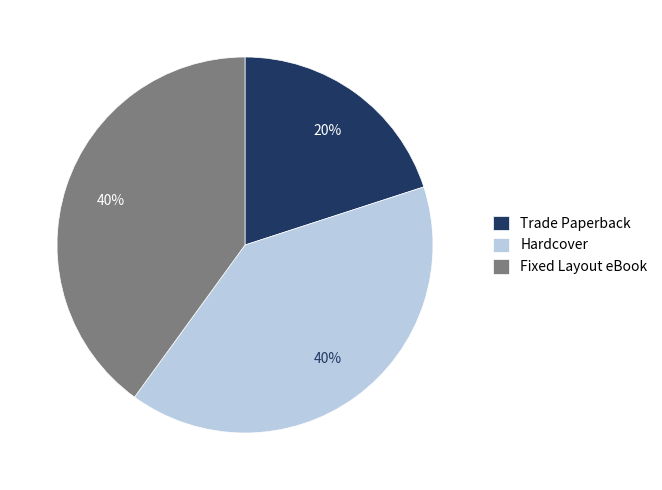

Is Trade Paperback the majority of the pie?

No